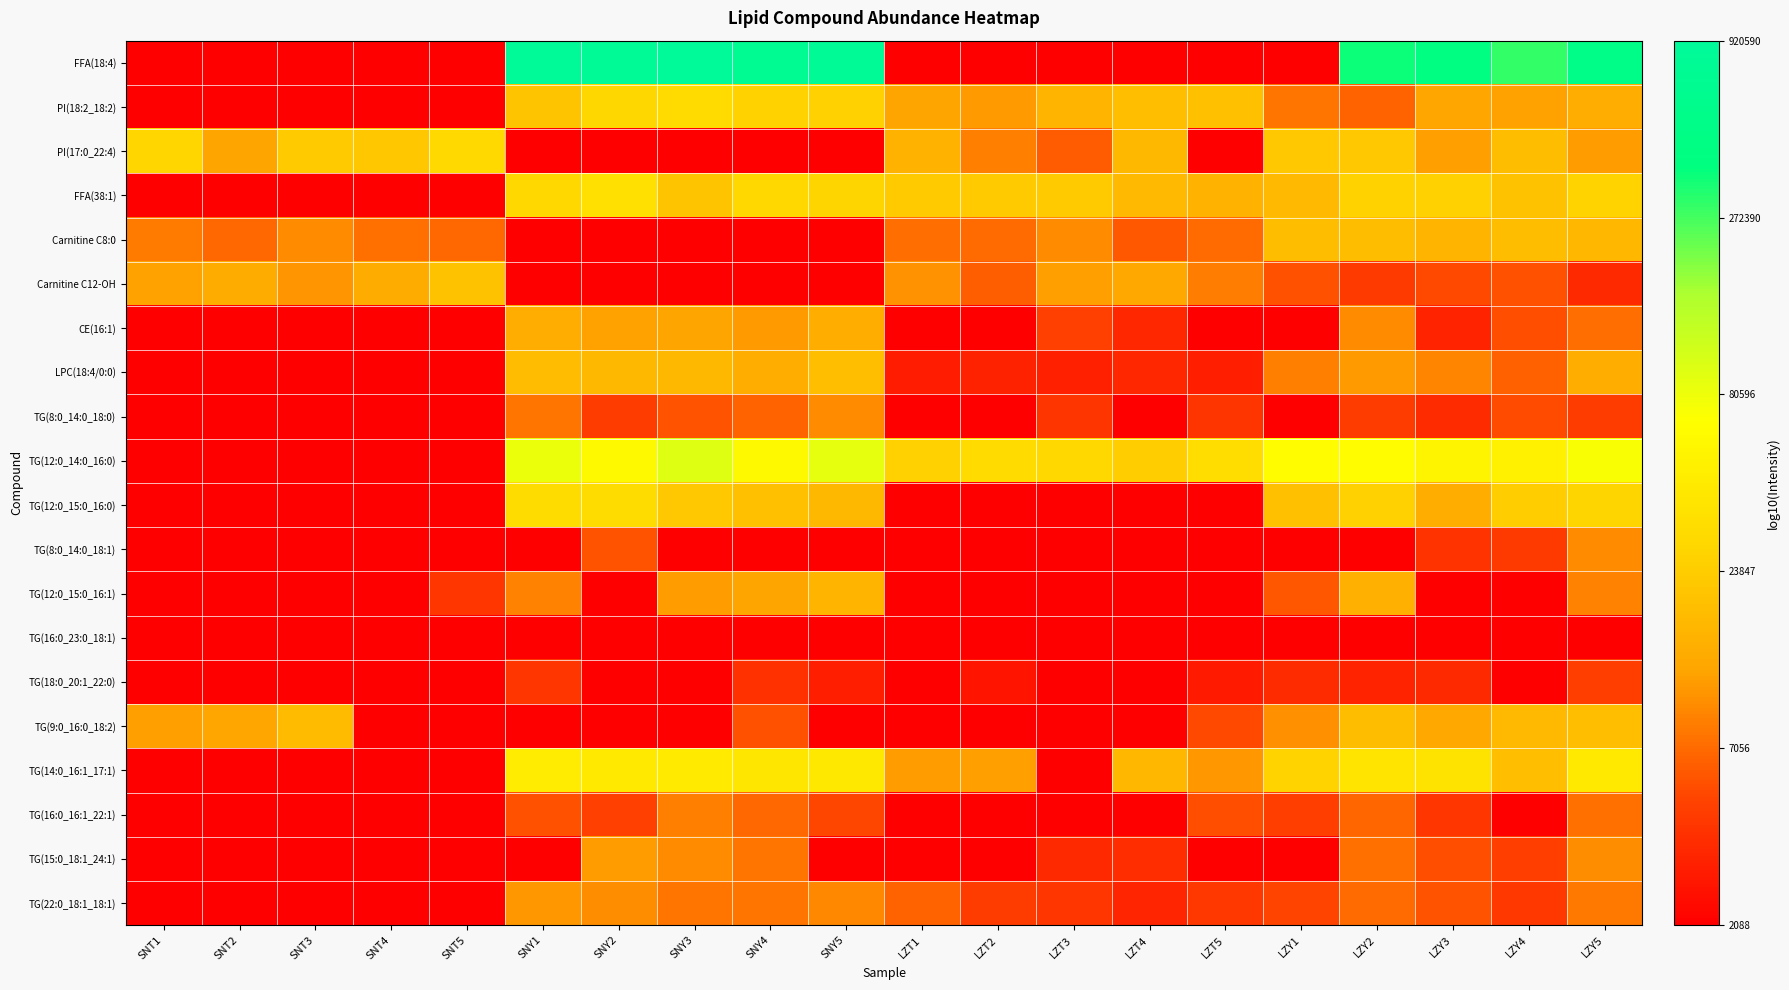

How many categories are shown in the chart?

20